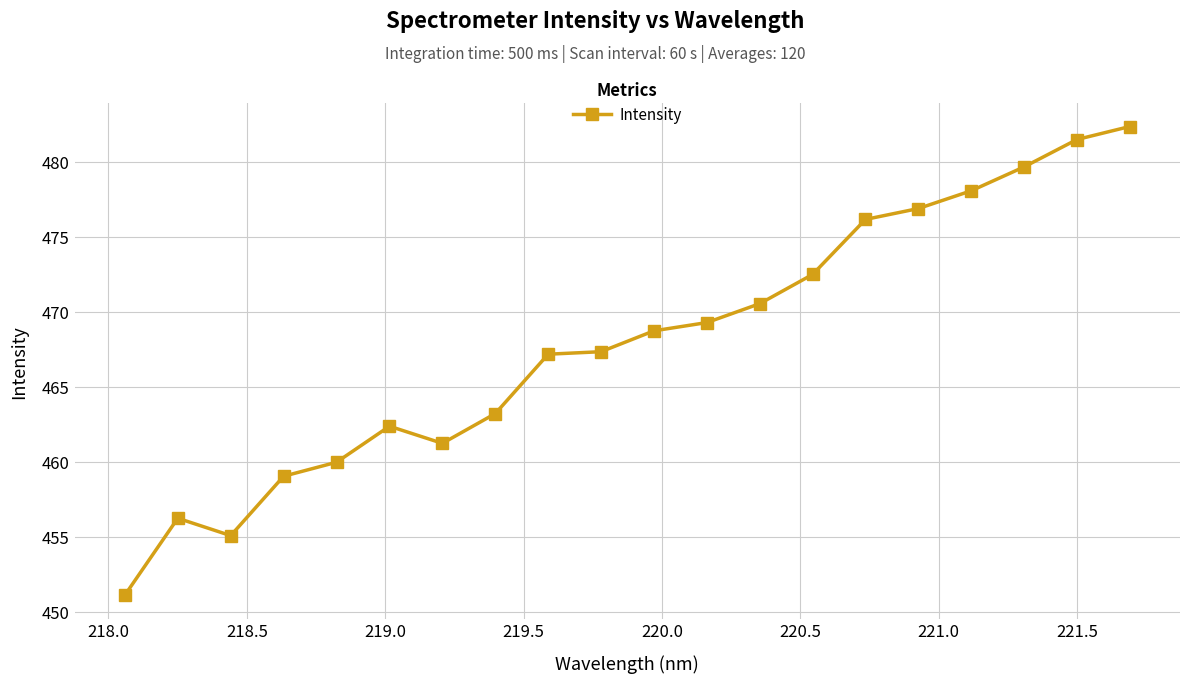

What is the difference between the maximum and minimum values?

31.2